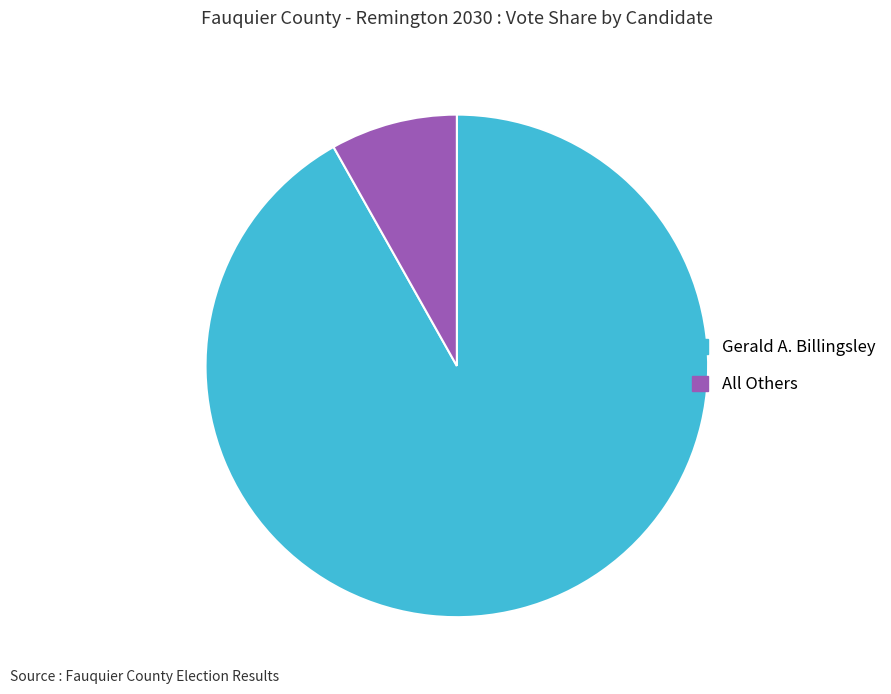

Which category has the smallest portion of the pie?

All Others